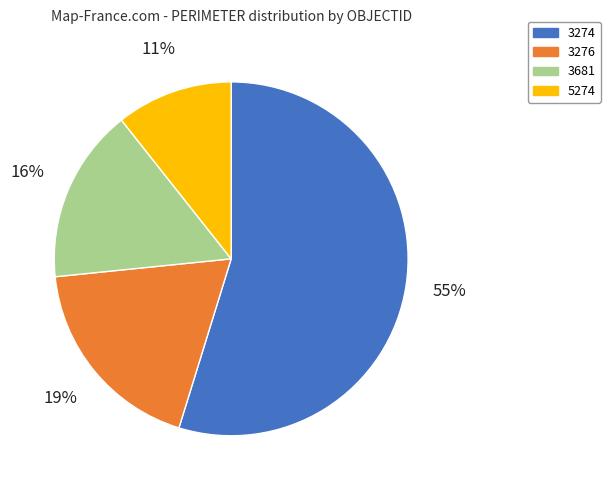

What is the ratio of the value at 5274 to the value at 3681?

0.7